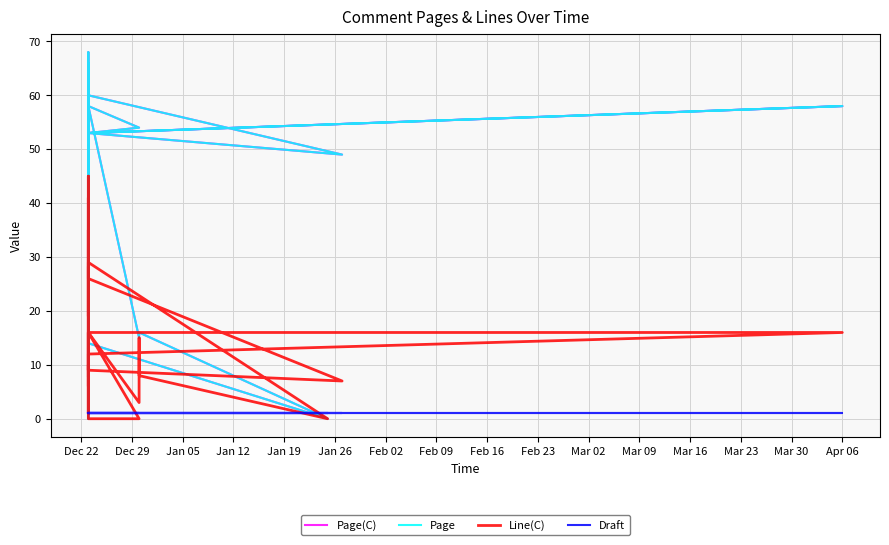

After their last crossing, which series has the higher values: Page or Line(C)?

Page